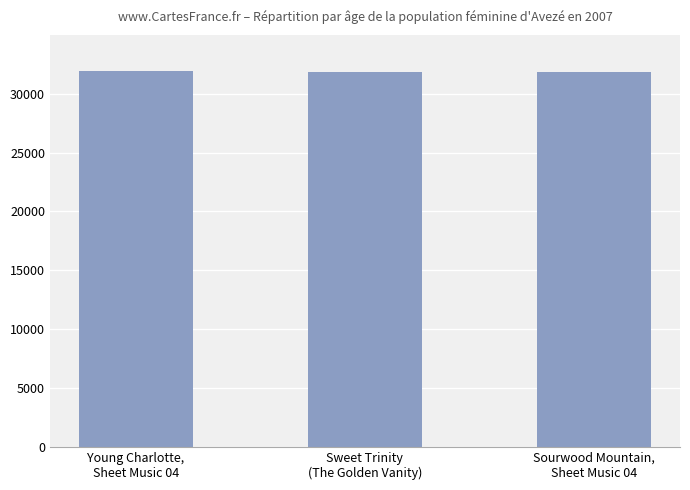

What is the minimum value shown in the chart?

31848